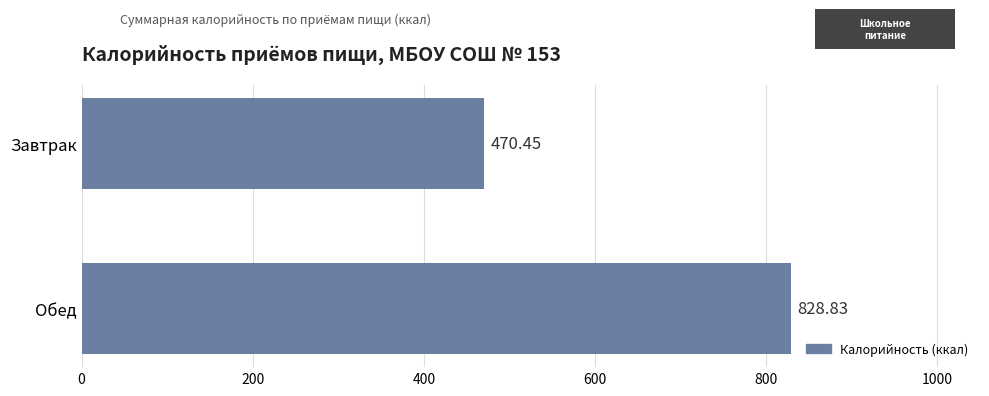

What is the difference between the values at Завтрак and Обед?

358.4